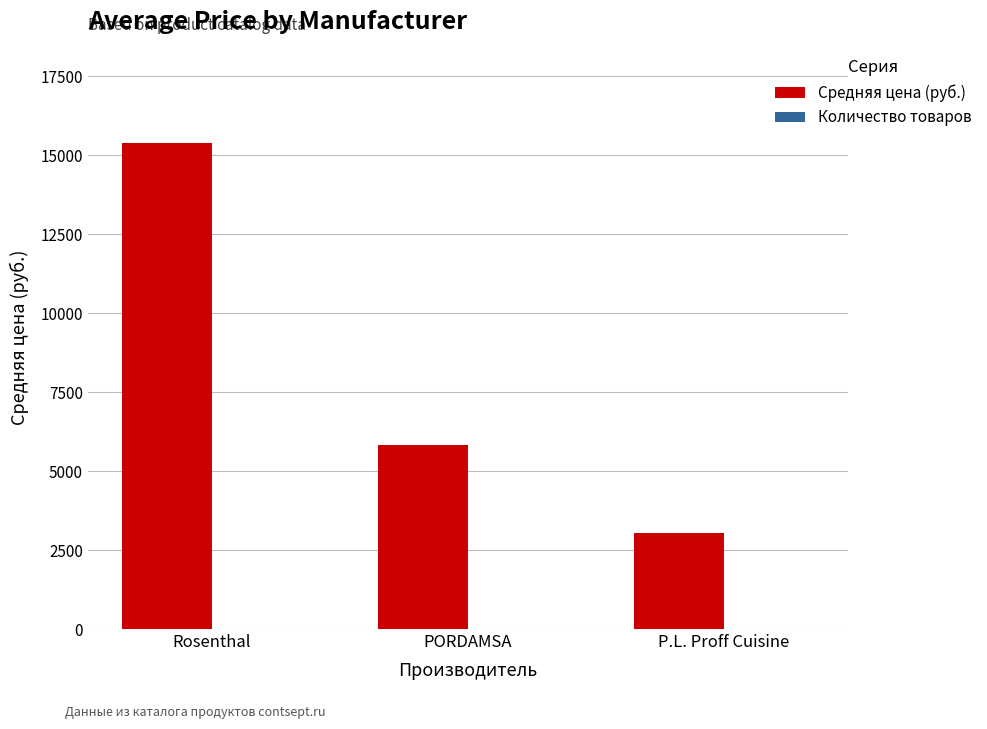

At which category is the sum across all series the highest?

Rosenthal